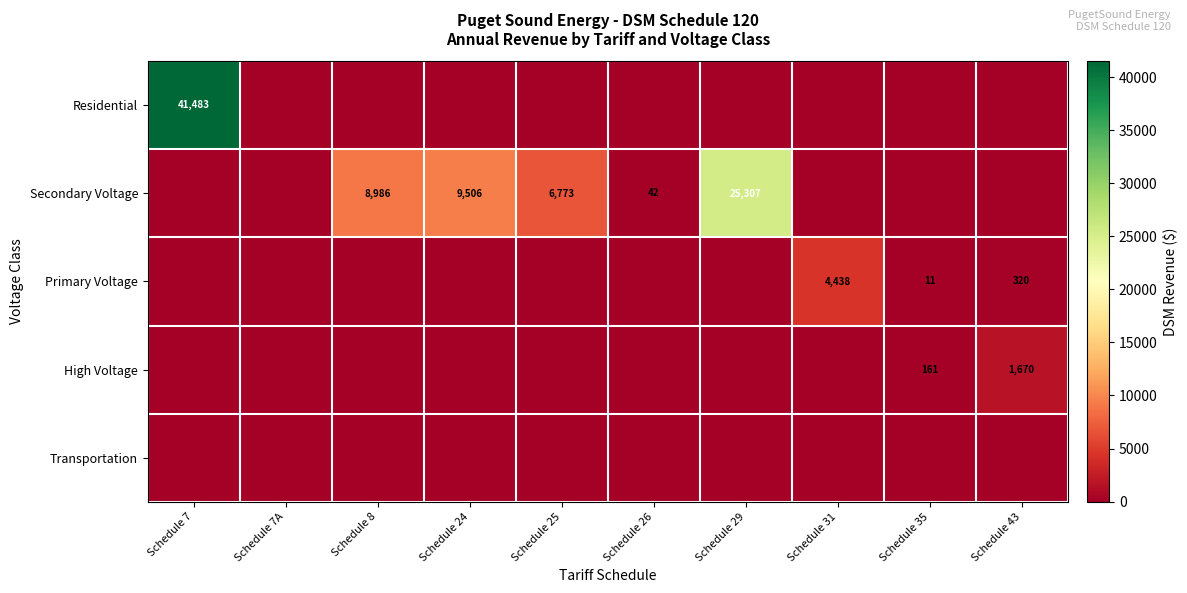

Is it true that Secondary Voltage equals 42 at Schedule 26?

True